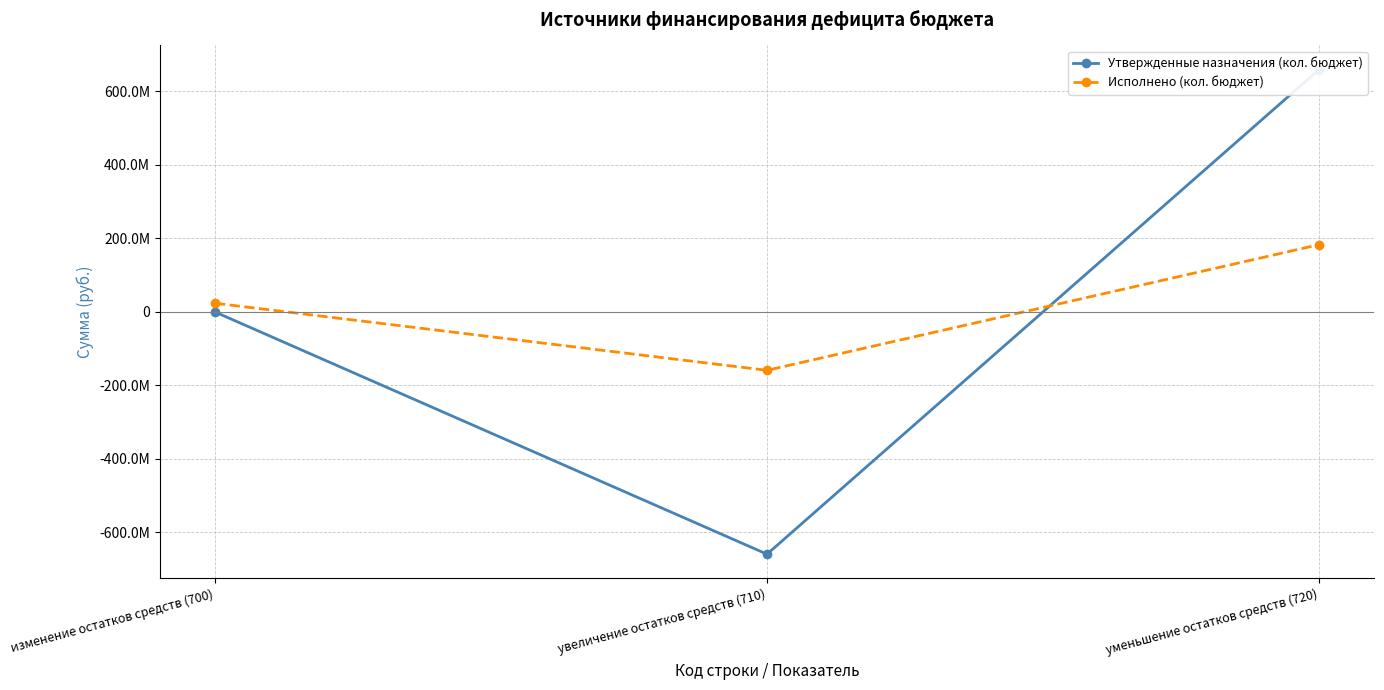

Which series has the largest total across all categories?

Исполнено (кол. бюджет)